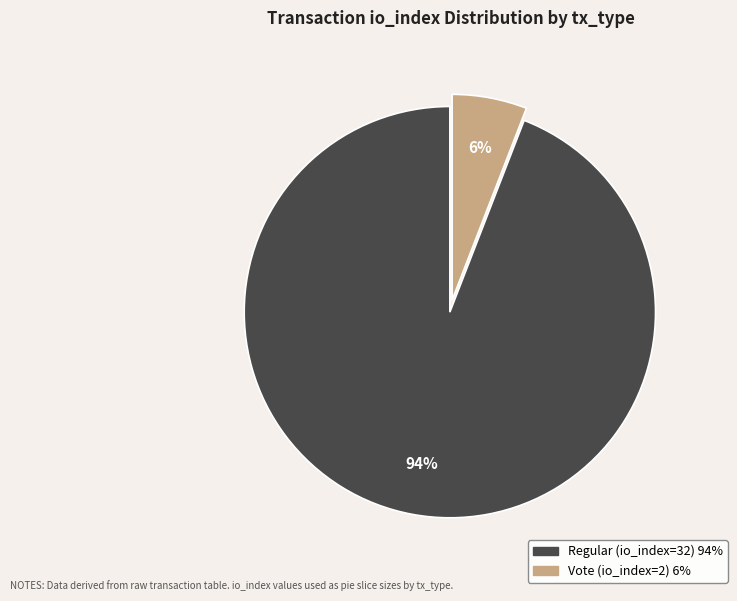

Between Vote (io_index=2) and Regular (io_index=32), which is larger?

Regular (io_index=32)